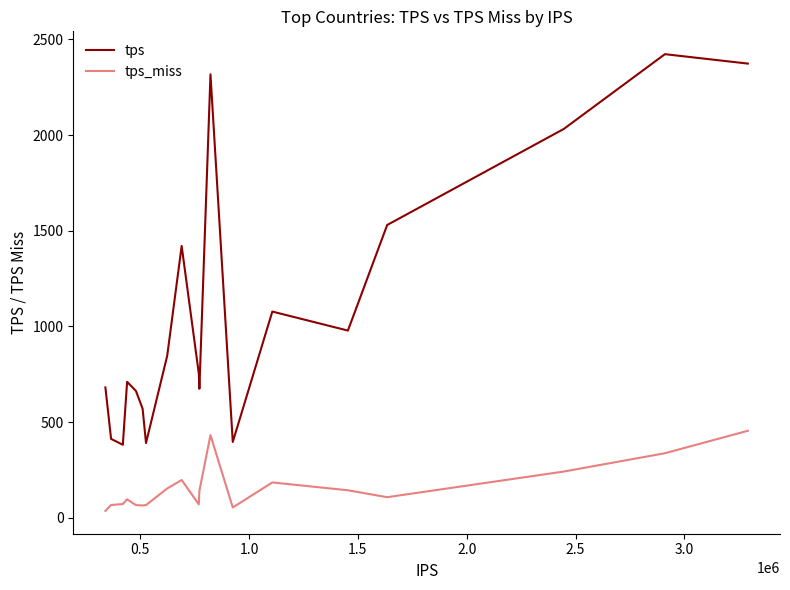

List the series in order of their overall mean, lowest first.

tps_miss, tps